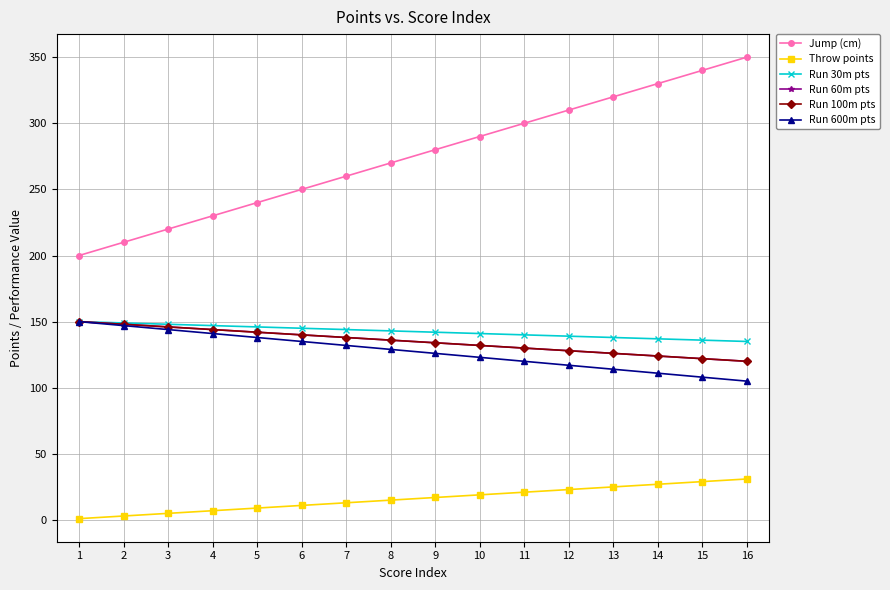

The value of Throw points at 7 is 4. True or false?

False